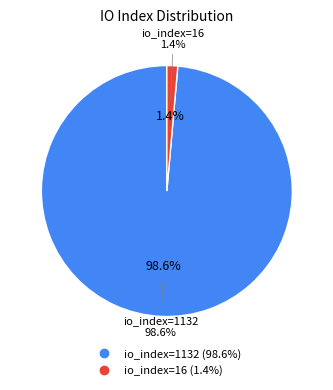

To the nearest percent, what is the difference between the io_index=1132 and io_index=16 slice percentages?

97%